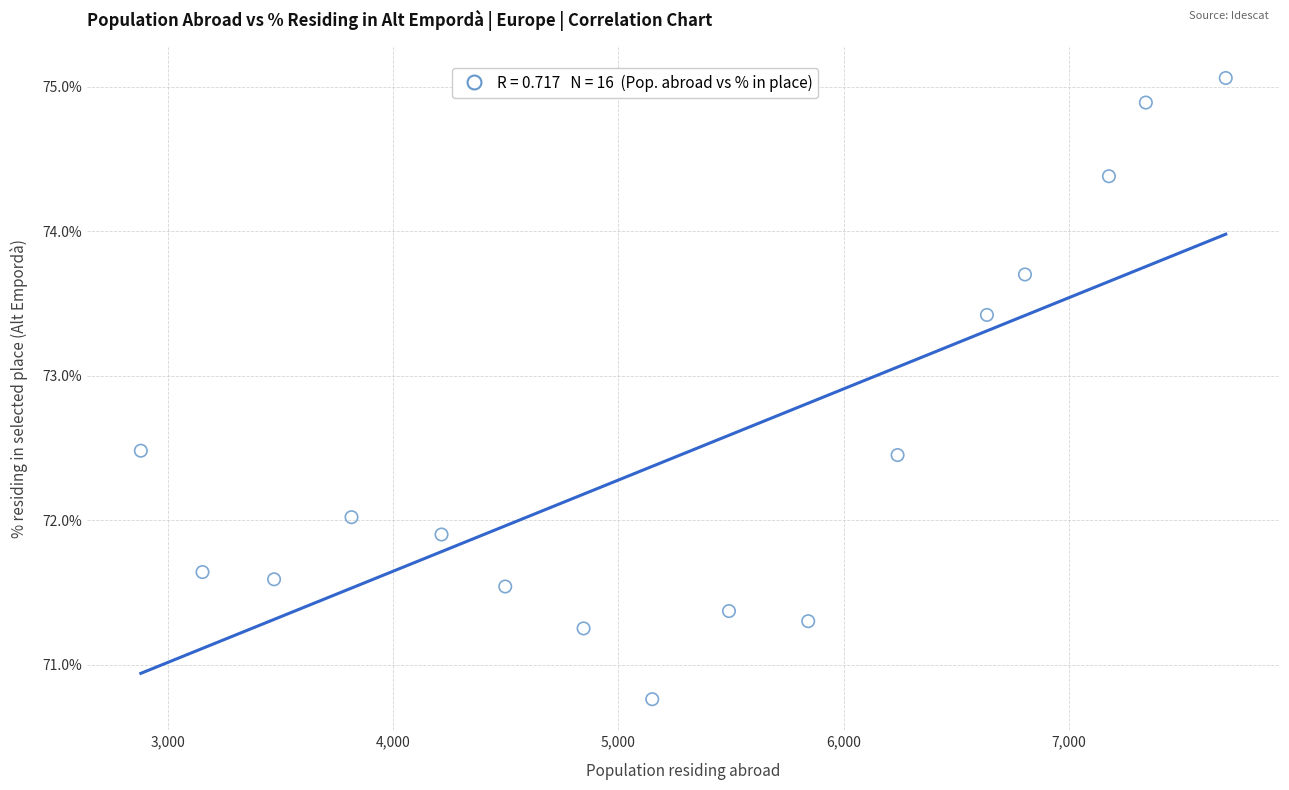

What is the range of Y values (max minus min)?

4.3